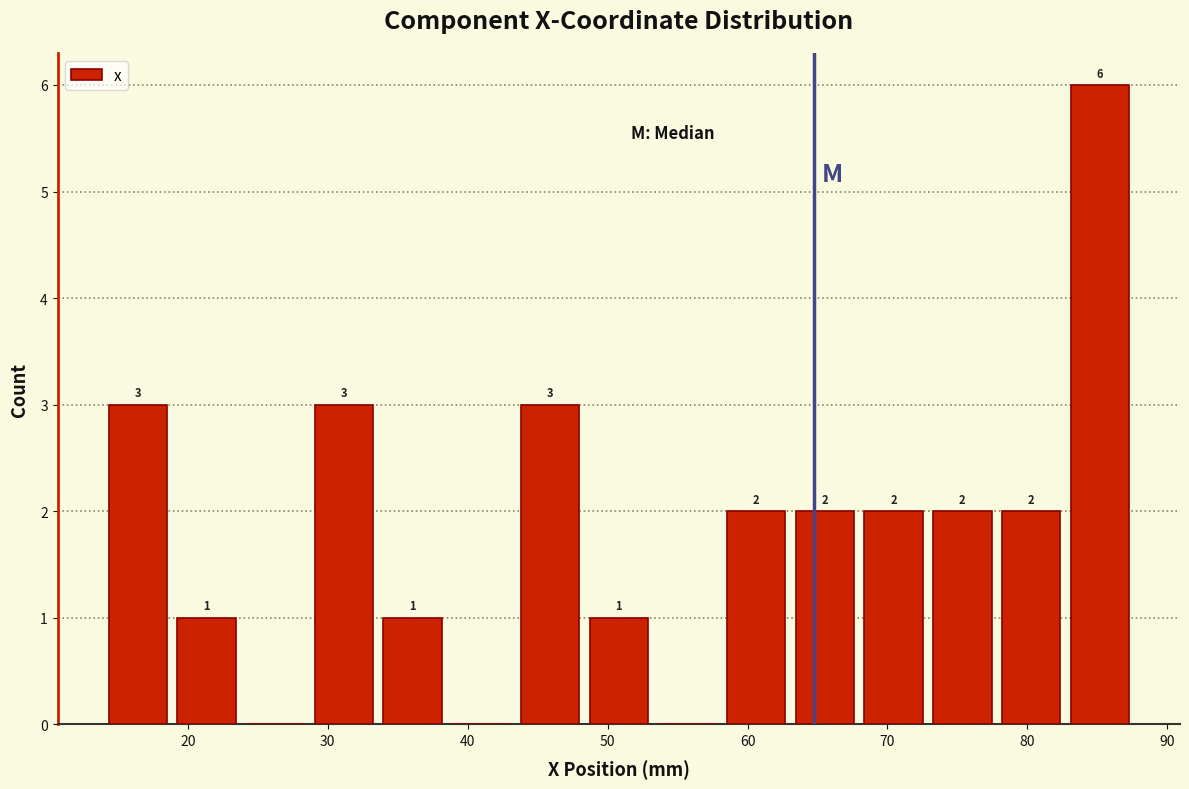

Over which range of the x-axis is the bar tallest?

83 to 88